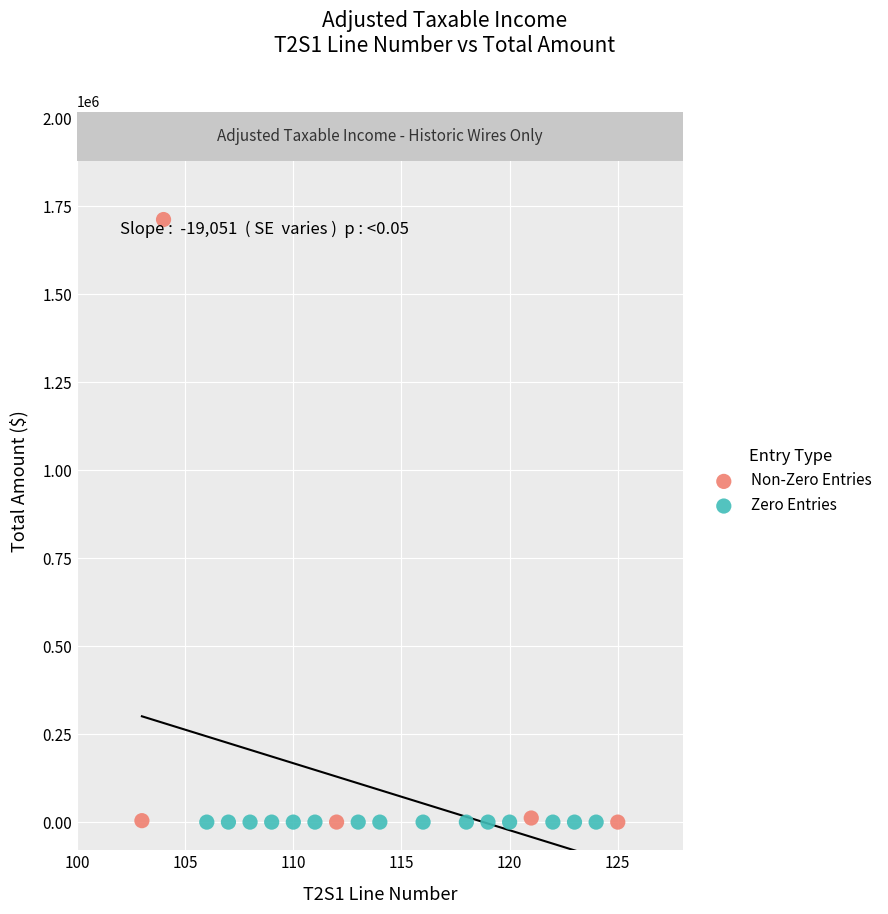

Which series contains the highest Y value?

Non-Zero Entries